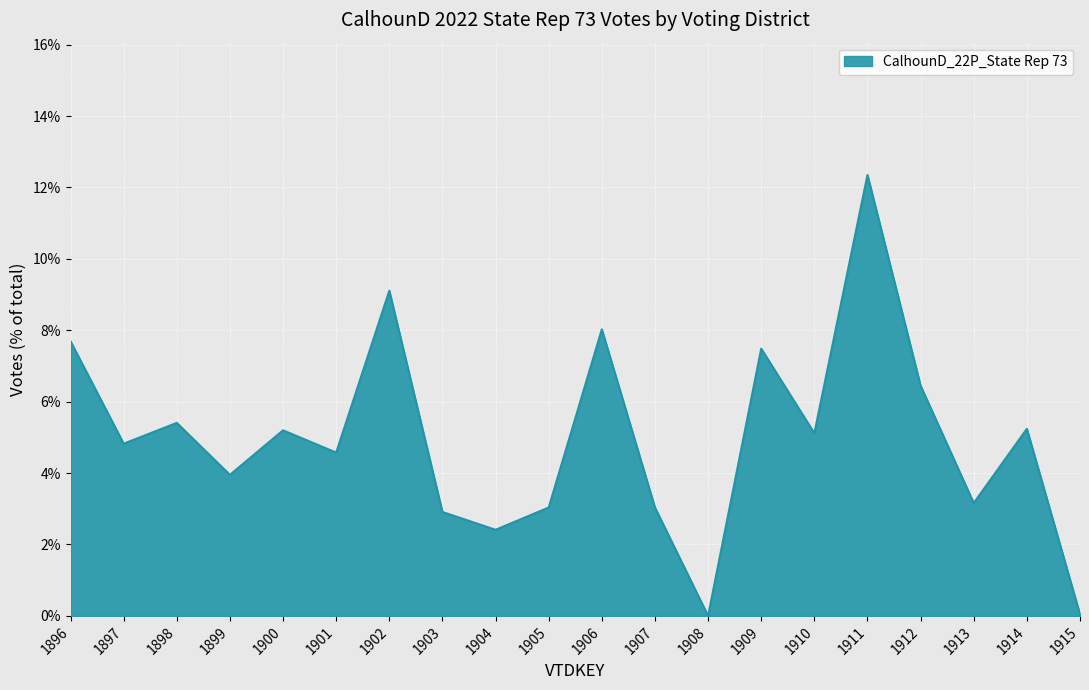

True or false: the data shows 2.0 at 1903.

False